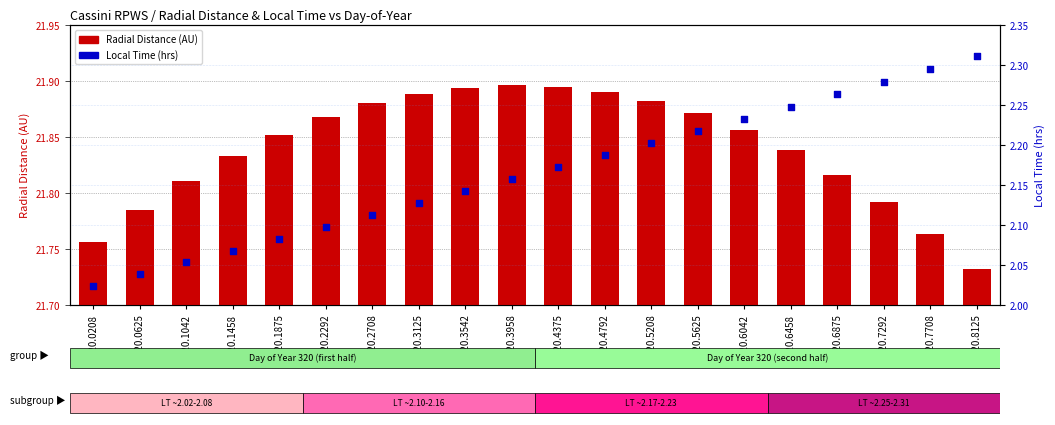

What are all the series names shown in the legend?

Radial Distance (AU), Local Time (hrs)